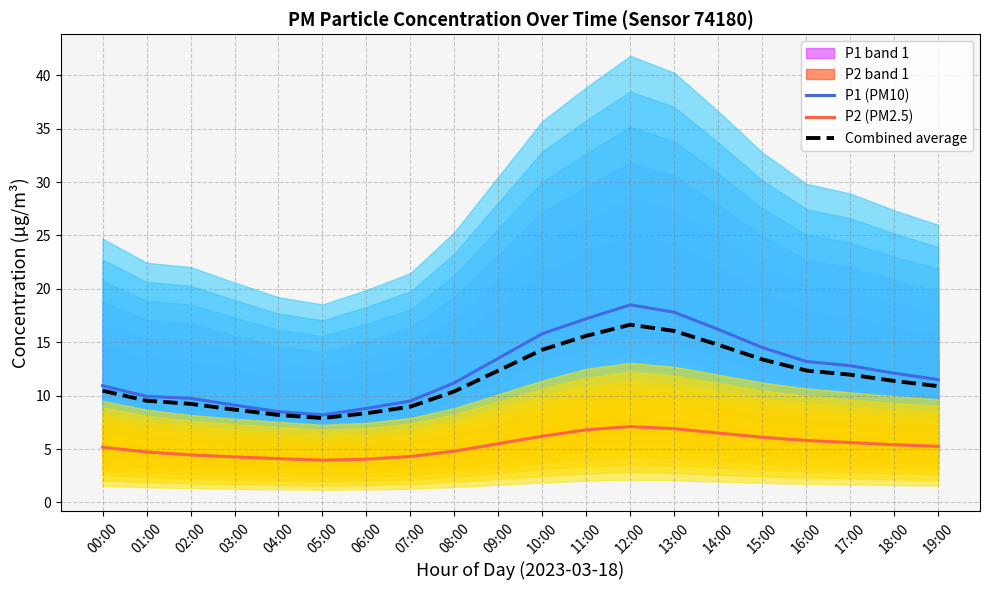

Rank the categories by Combined average value from highest to lowest.

12:00, 13:00, 11:00, 14:00, 10:00, 15:00, 09:00, 16:00, 17:00, 18:00, 19:00, 00:00, 08:00, 01:00, 02:00, 07:00, 03:00, 06:00, 04:00, 05:00